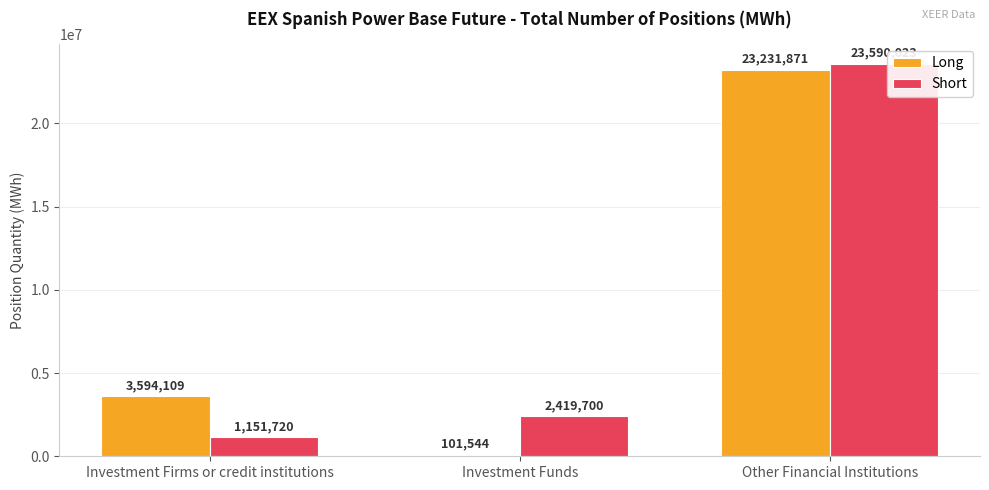

How many bars are there in total?

6